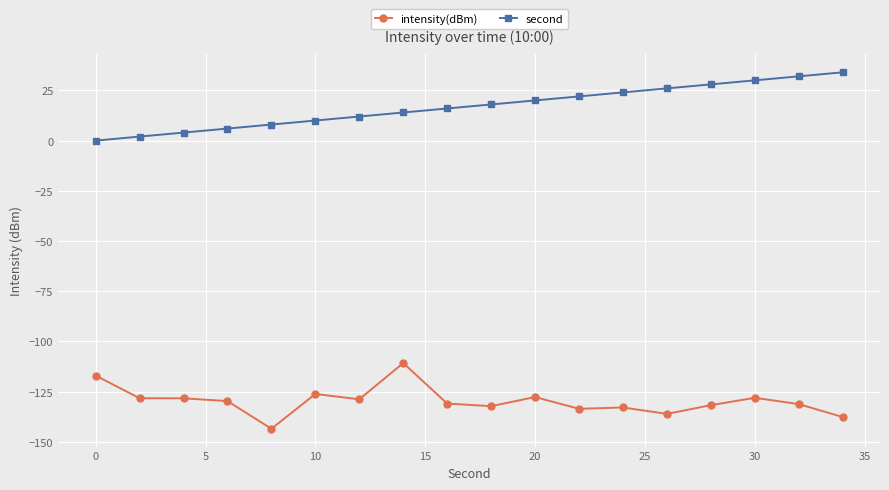

Which series has the largest total across all categories?

second